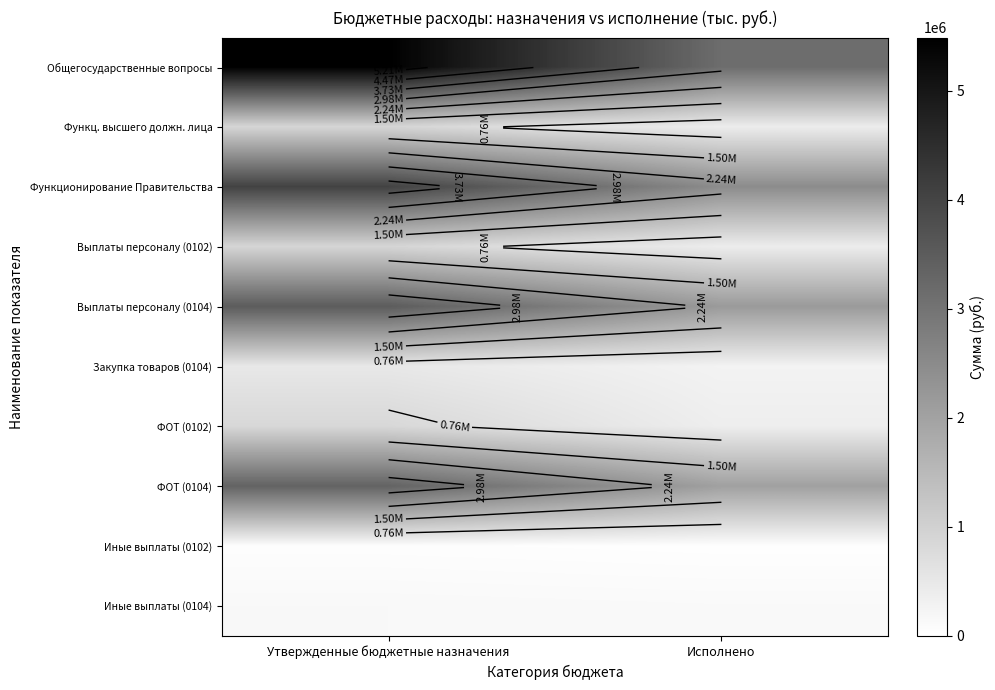

What is the difference between the maximum and minimum values in the Общегосударственные вопросы series?

2336082.2